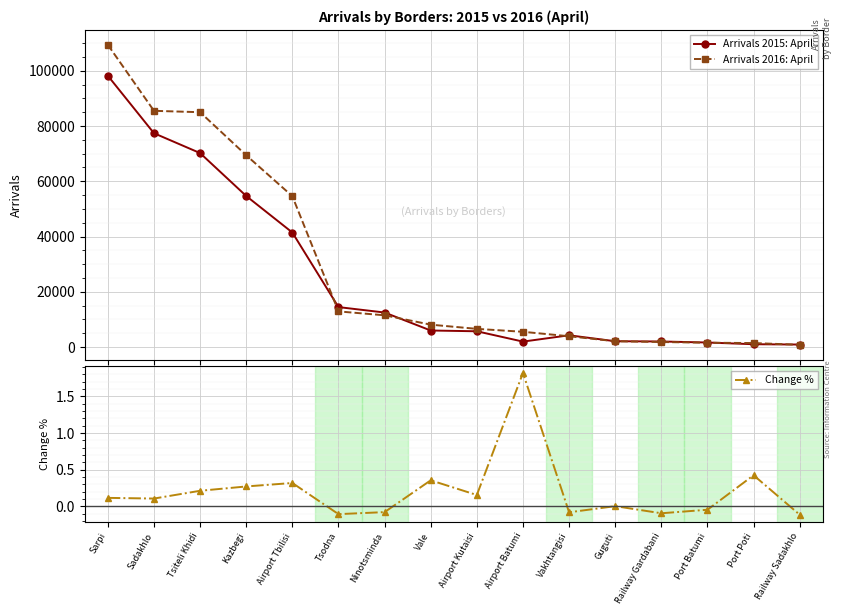

Reading right to left, extract all data points from this chart.

Arrivals 2015: April: 897.0	1008.0	1629.0	2001.0	2089.0	4245.0	1955.0	5697.0	5976.0	12486.0	14449.0	41453.0	54672.0	70205.0	77398.0	98201.0
Arrivals 2016: April: 793.0	1434.0	1551.0	1809.0	2091.0	3894.0	5510.0	6569.0	8089.0	11482.0	12891.0	54597.0	69418.0	85001.0	85505.0	109395.0
Change %: -0.1	0.4	-0.0	-0.1	0.0	-0.1	1.8	0.2	0.4	-0.1	-0.1	0.3	0.3	0.2	0.1	0.1